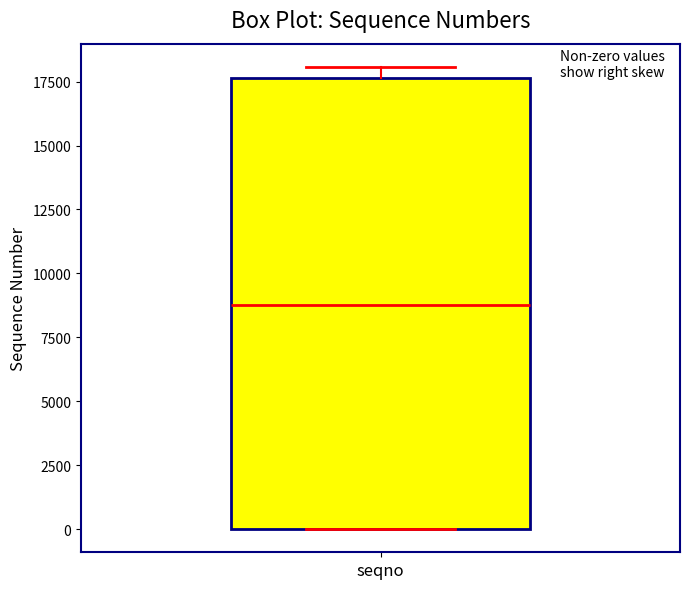

Where is the lower edge of the box for seqno on the y-axis? The values are not printed on the chart, so give them approximately, as read against the axis.

0